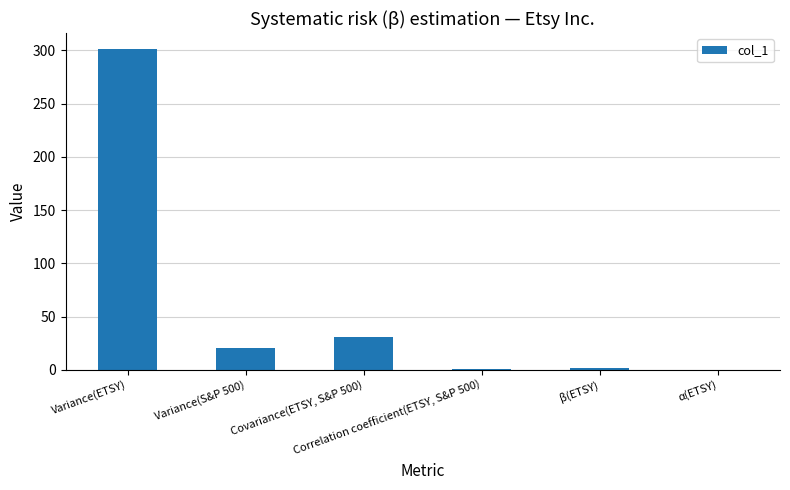

Count the number of data series in this chart.

1